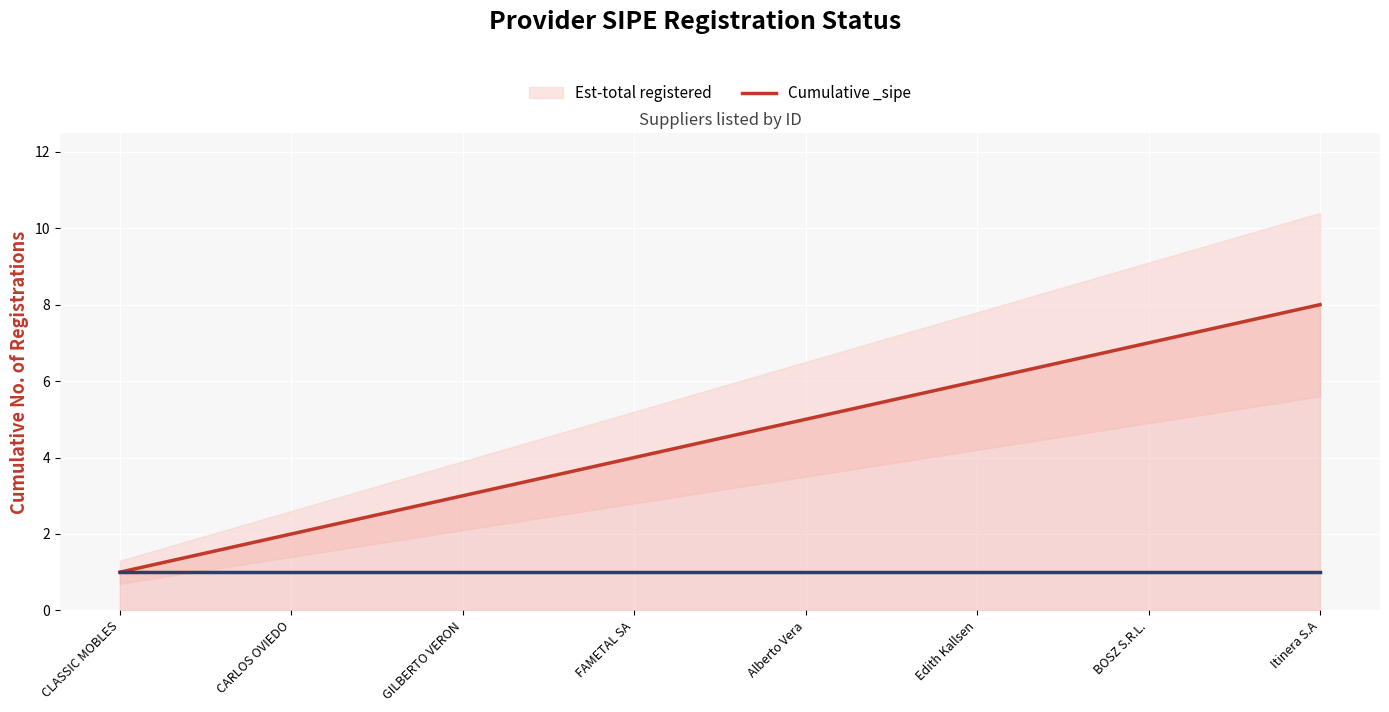

Which has a higher value, CLASSIC MOBLES or Edith Kallsen?

Edith Kallsen